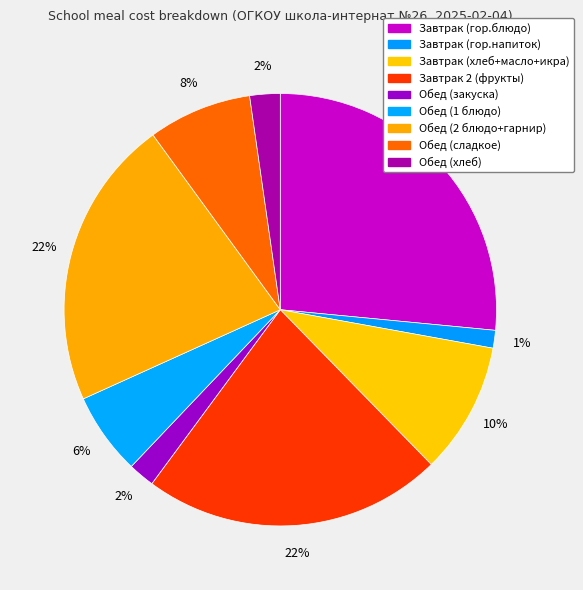

Does Обед (2 блюдо+гарнир) represent more than half of the total?

No